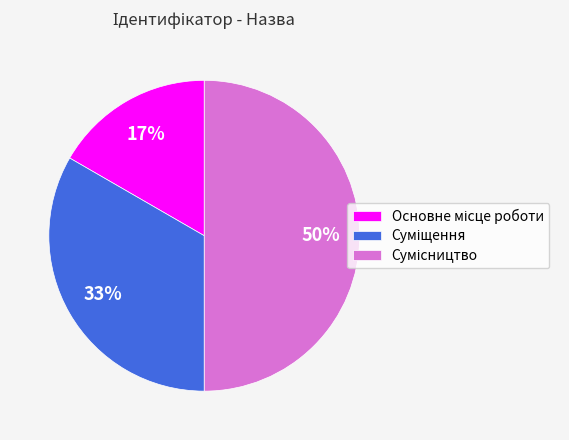

To the nearest percent, what is the average slice percentage?

33%